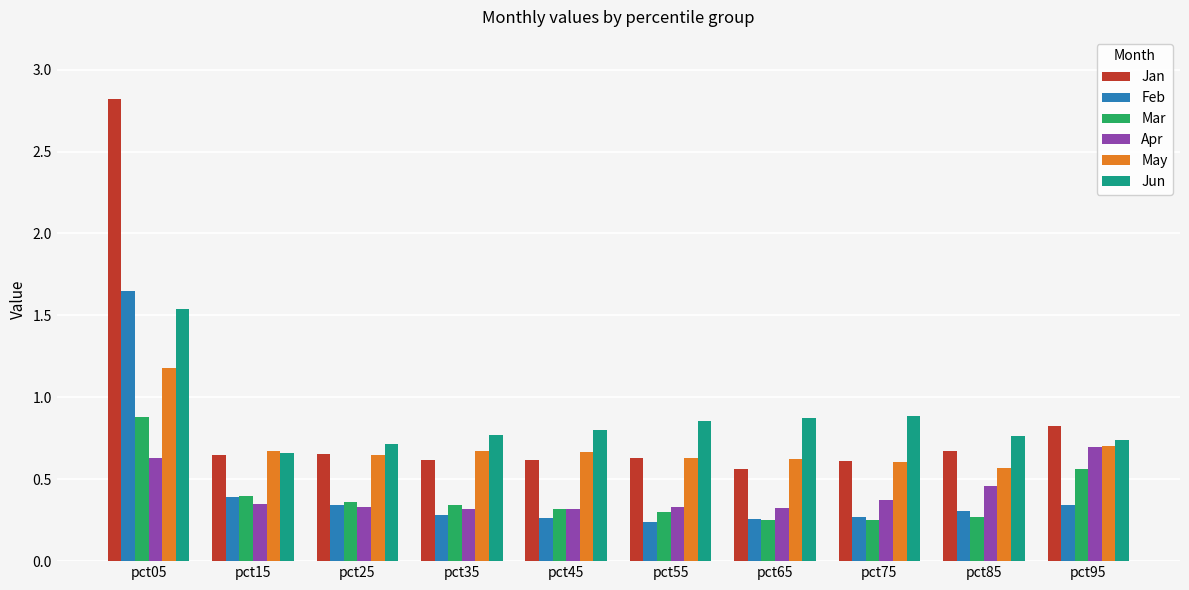

What is the sum of the Jan values at pct55 and pct65?

1.2